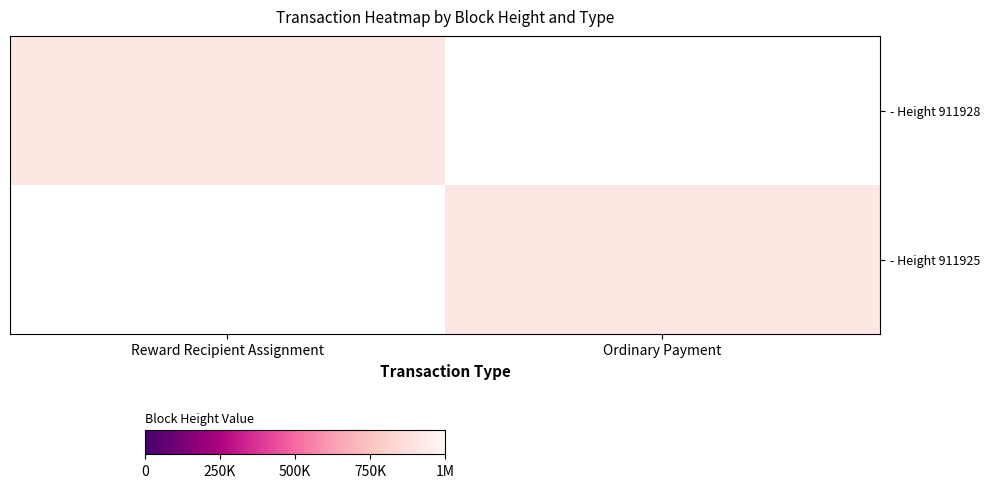

The - Height 911925 series shows 1265562.3 at Ordinary Payment. True or false?

False